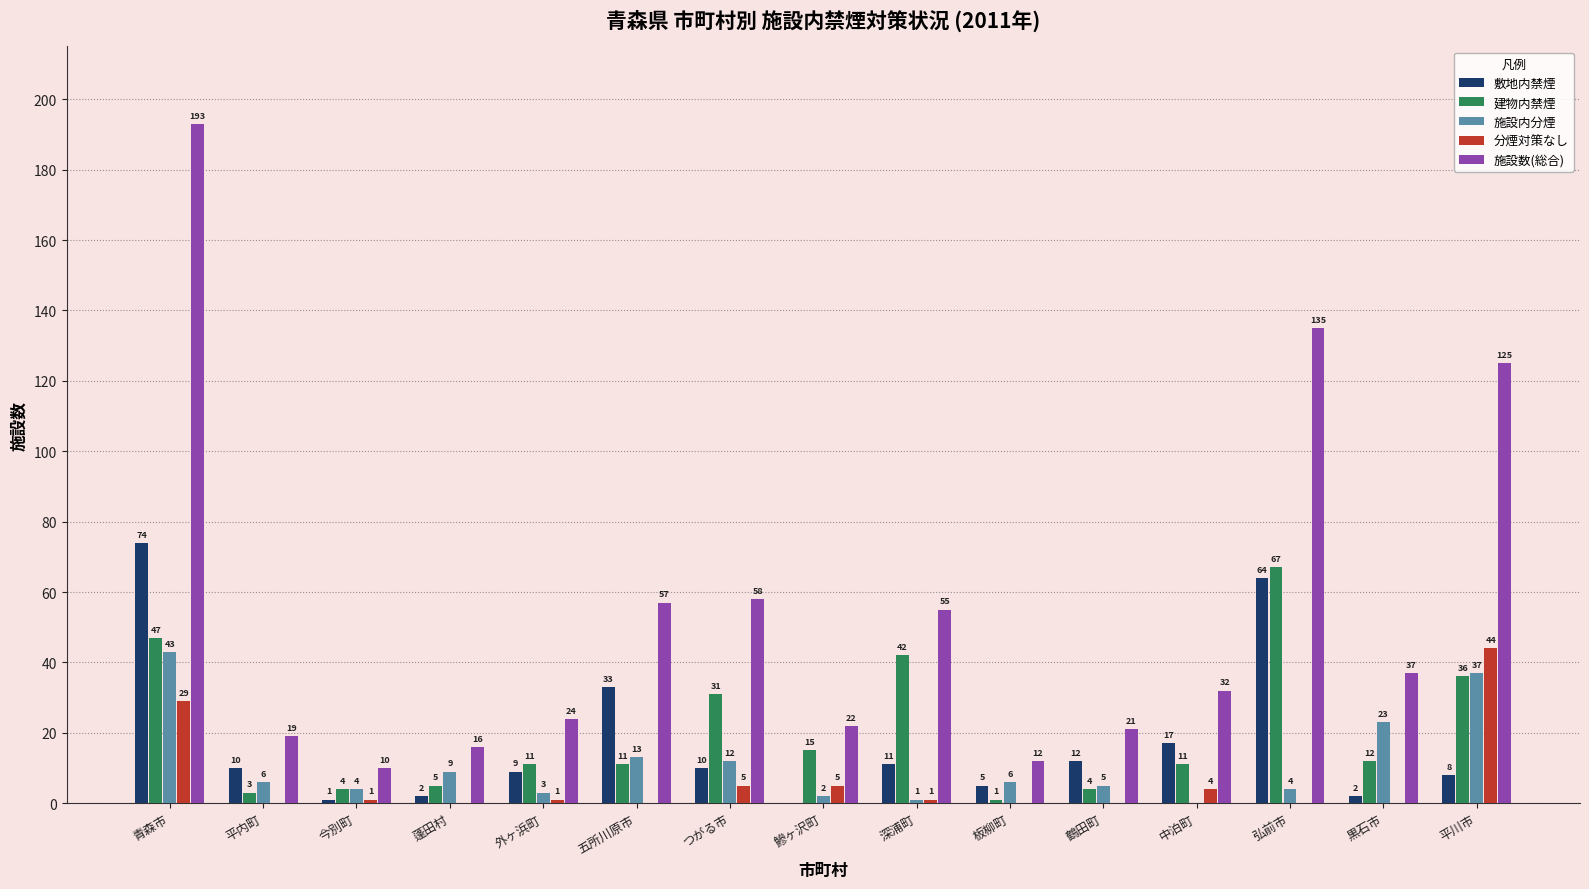

What is the sum of all 建物内禁煙 values?

300